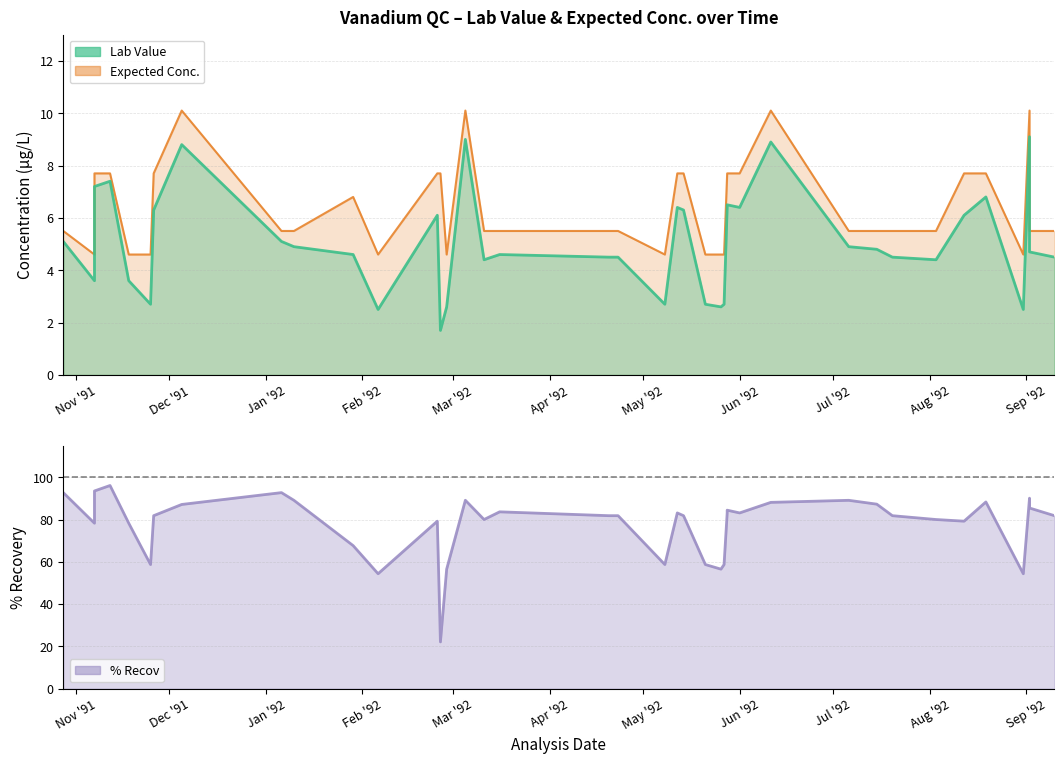

What is the label of the 3rd point from the left?

1991-11-07